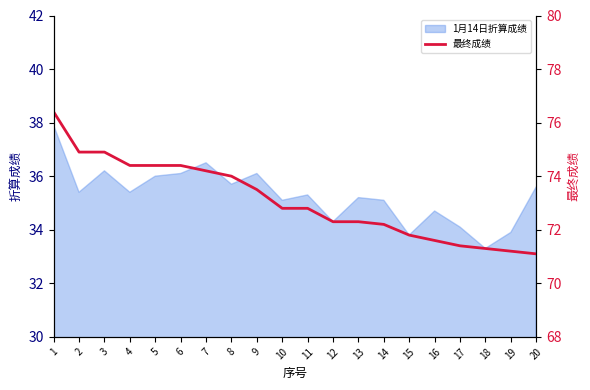

Read the value at 19.

71.2